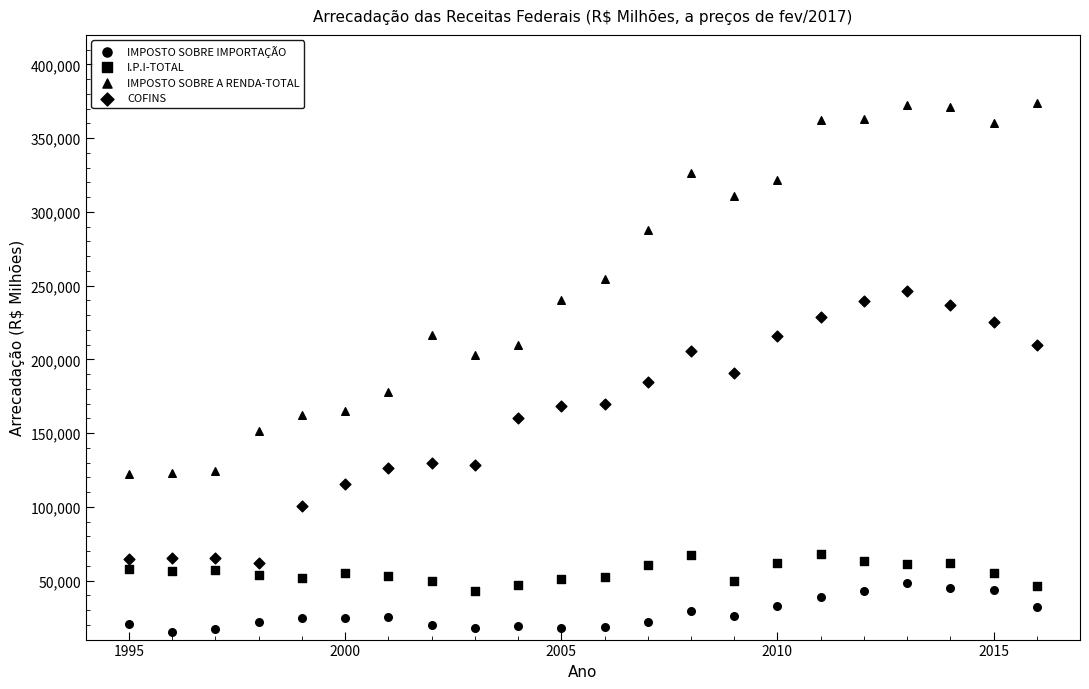

How many points are shown in the scatter plot?

88